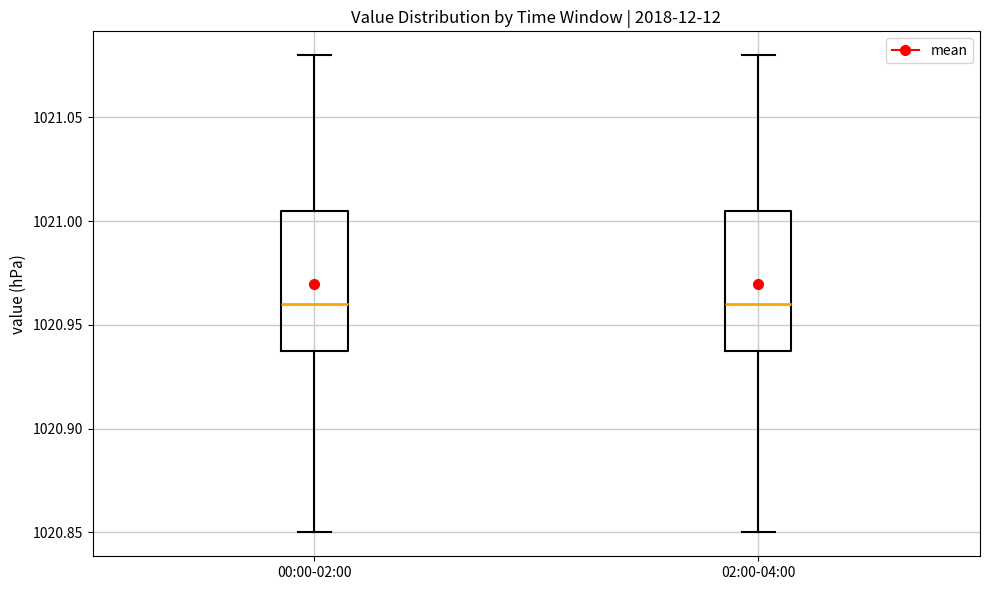

Where is the upper edge of the box for 00:00-02:00 on the y-axis? The values are not printed on the chart, so give them approximately, as read against the axis.

1021.005